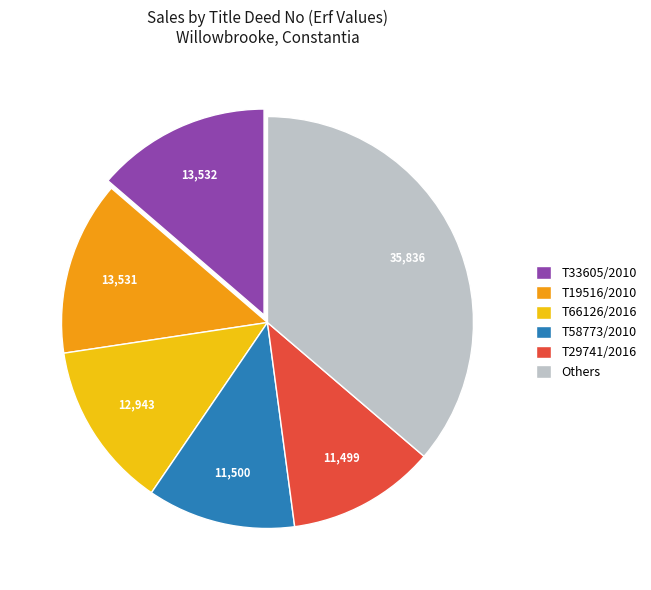

Does any single category account for the majority?

No